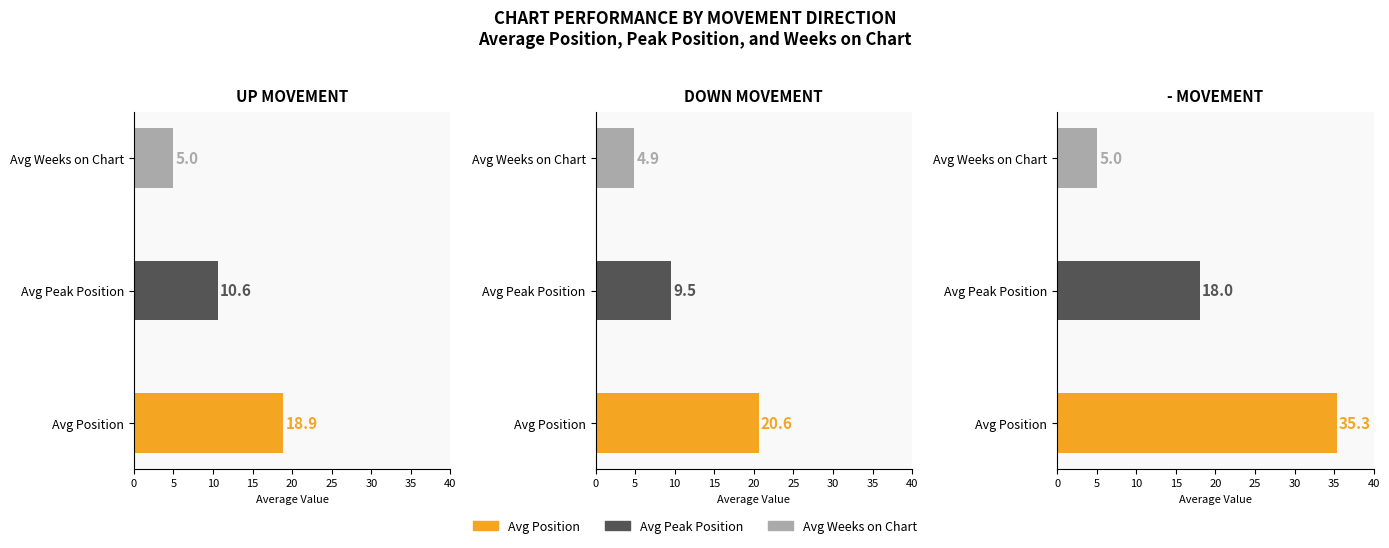

Which series has the largest total across all categories?

Avg Position